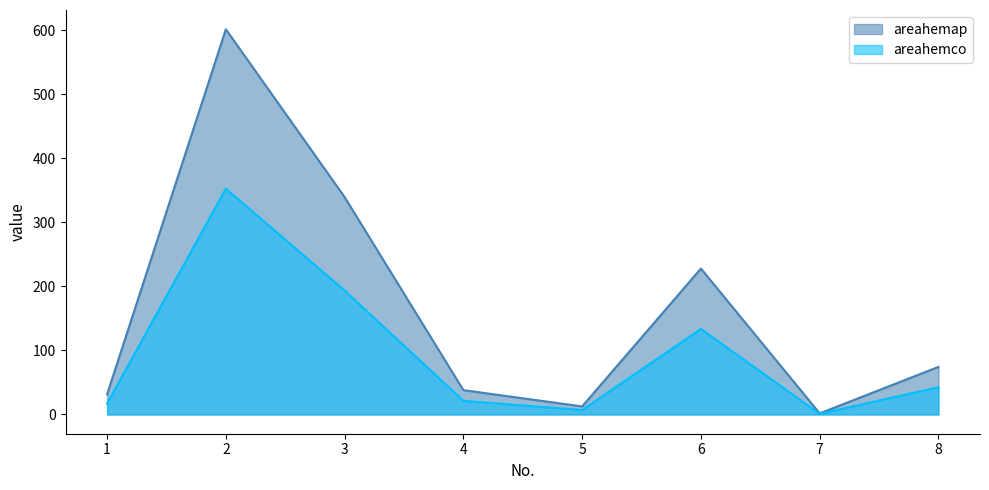

What are all the series names shown in the legend?

areahemap, areahemco